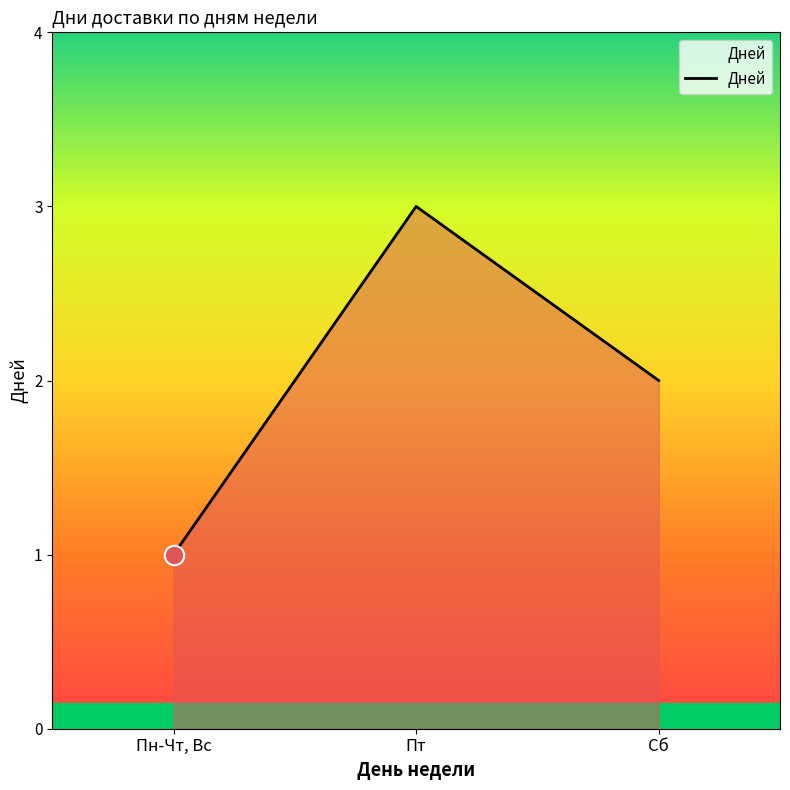

Does the chart display data point markers on the line(s)?

No